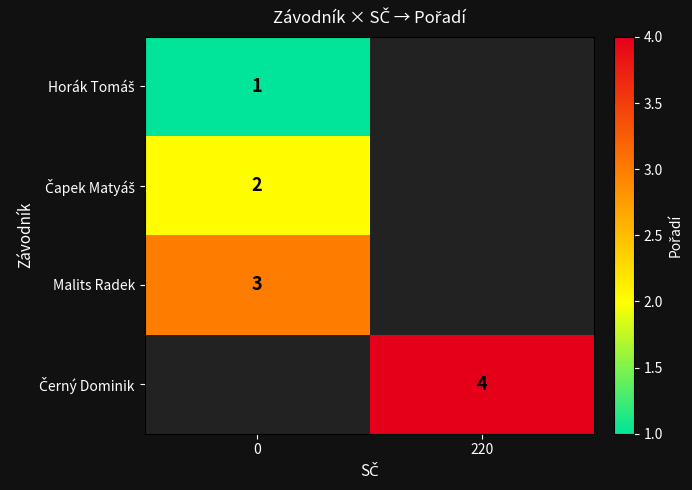

List the series in order of their overall mean, highest first.

row_0, row_1, row_2, row_3